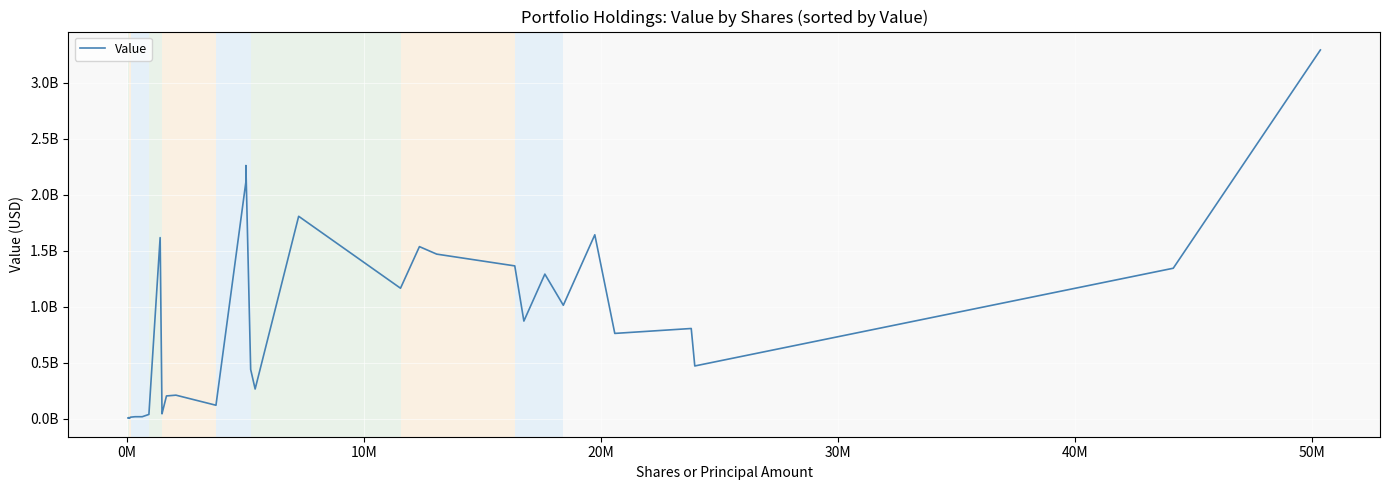

Does the chart display data point markers on the line(s)?

No